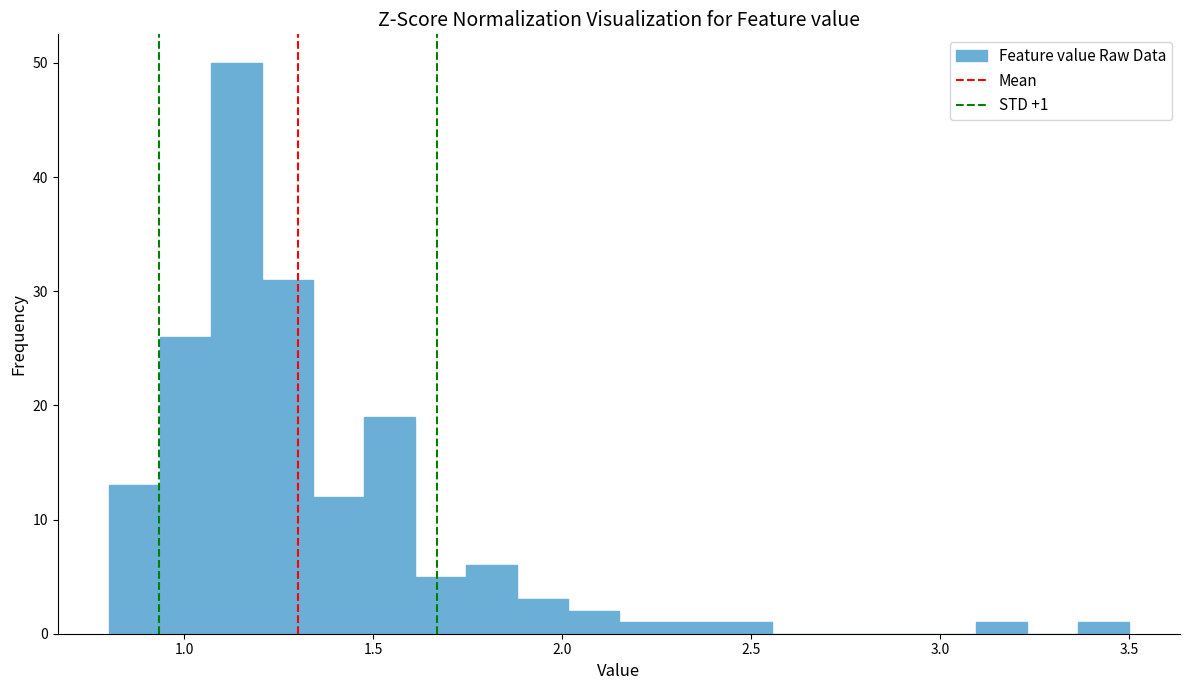

Read against the x-axis, roughly where is the centre of the tallest bar?

1.15